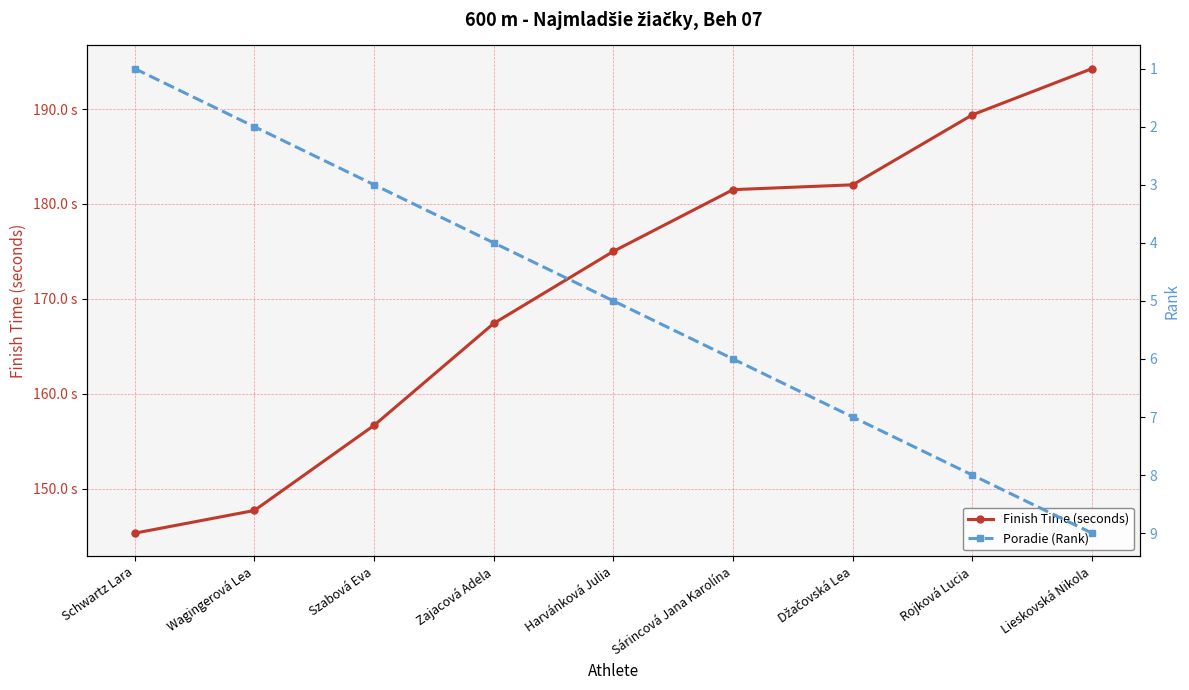

At which category is the sum across all series the highest?

Lieskovská Nikola